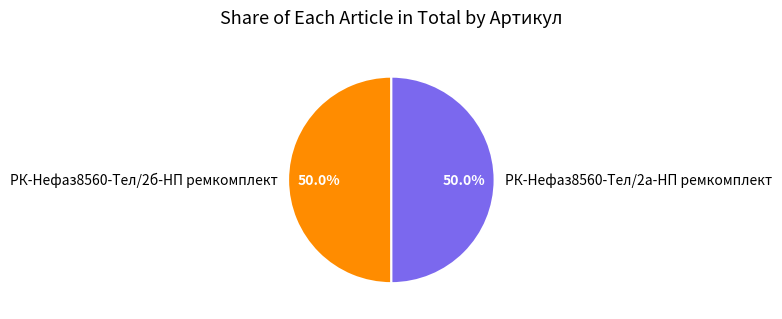

Approximately how many times larger is the value at РК-Нефаз8560-Тел/2а-НП ремкомплект compared to РК-Нефаз8560-Тел/2б-НП ремкомплект?

1.0